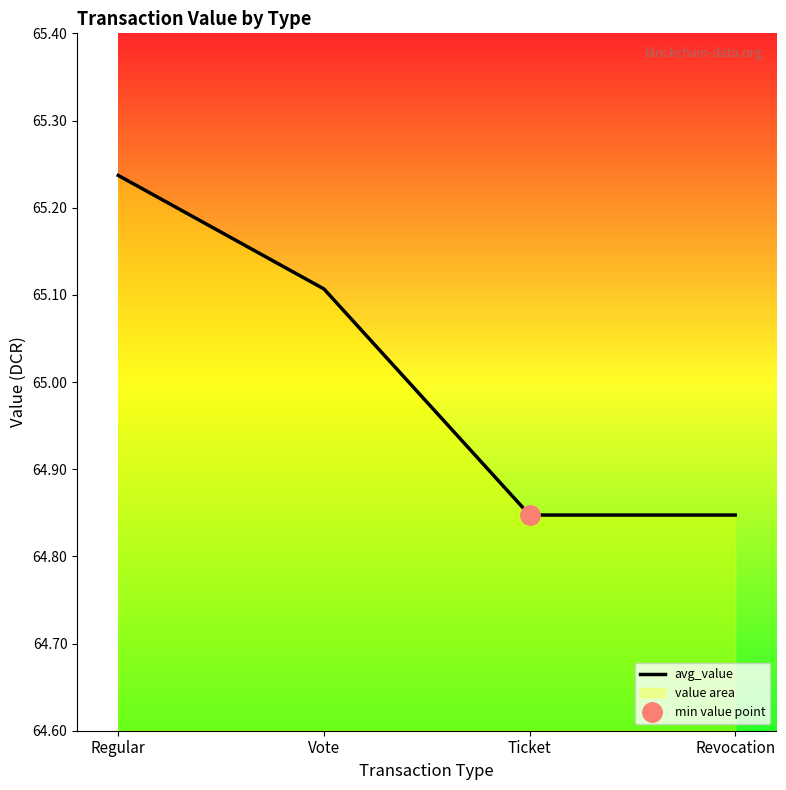

Rank the categories by value from lowest to highest.

Ticket, Revocation, Vote, Regular